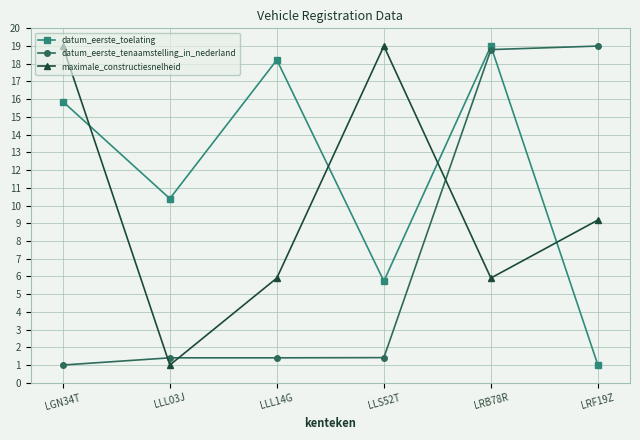

How many values in the maximale_constructiesnelheid series exceed 9?

3